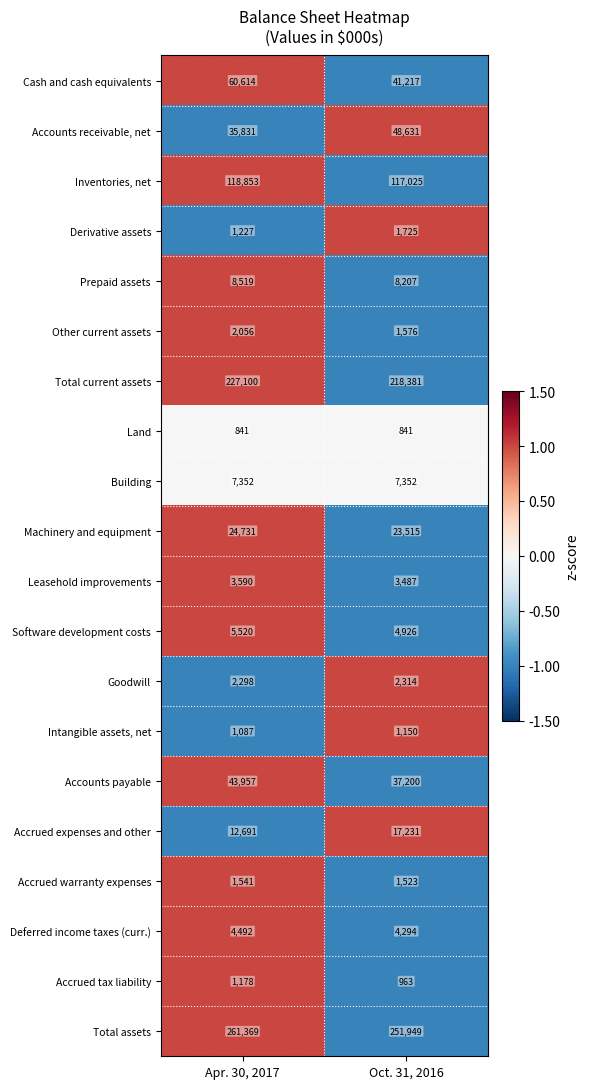

At Apr. 30, 2017, list the series in order from smallest to largest.

Land, Intangible assets, net, Accrued tax liability, Derivative assets, Accrued warranty expenses, Other current assets, Goodwill, Leasehold improvements, Deferred income taxes (curr.), Software development costs, Building, Prepaid assets, Accrued expenses and other, Machinery and equipment, Accounts receivable, net, Accounts payable, Cash and cash equivalents, Inventories, net, Total current assets, Total assets